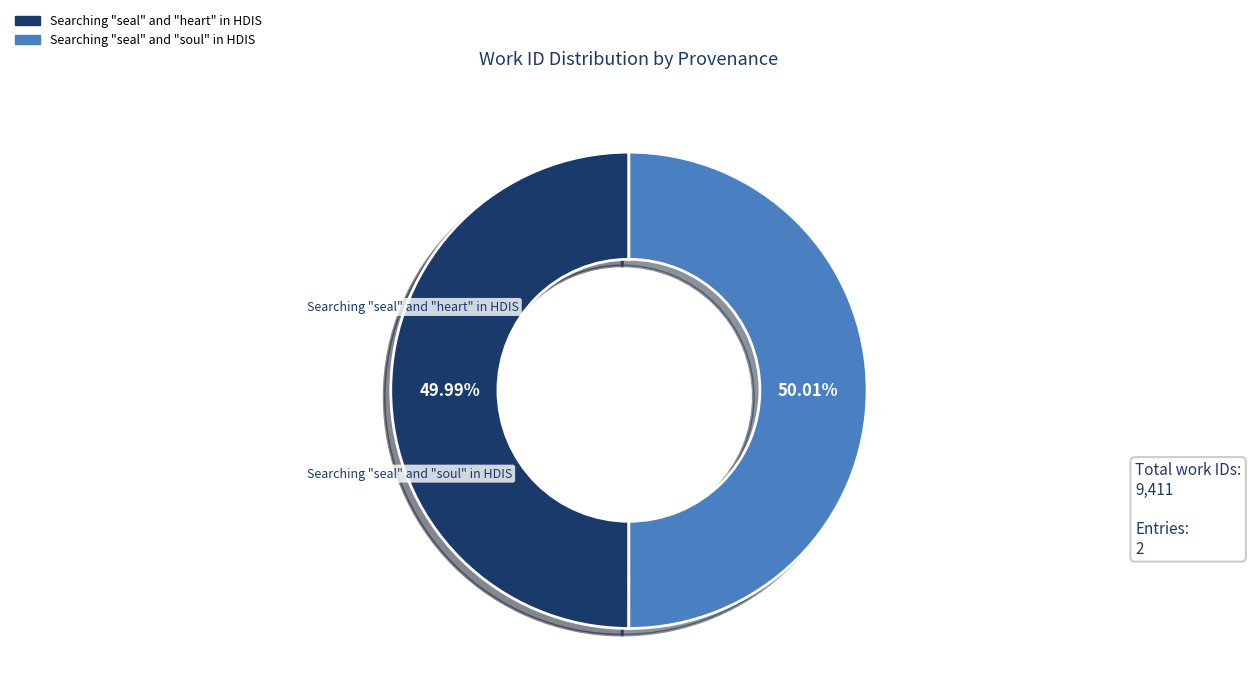

Approximately how many times larger is the value at Searching "seal" and "heart" in HDIS compared to Searching "seal" and "soul" in HDIS?

1.0